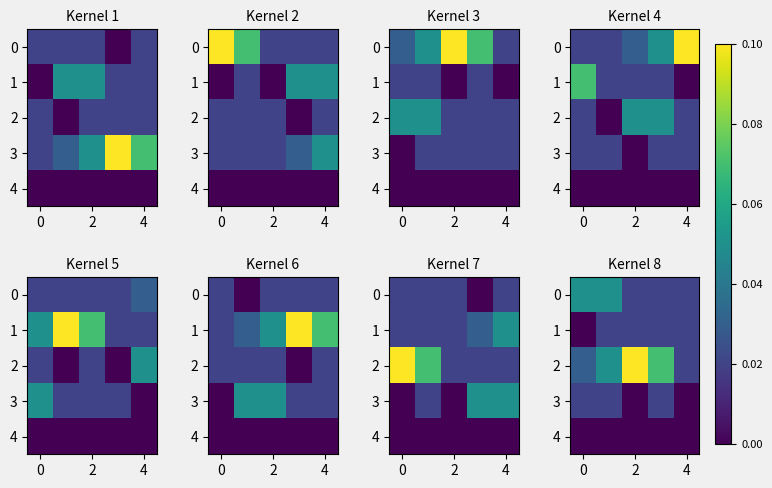

Count the number of data series in this chart.

5